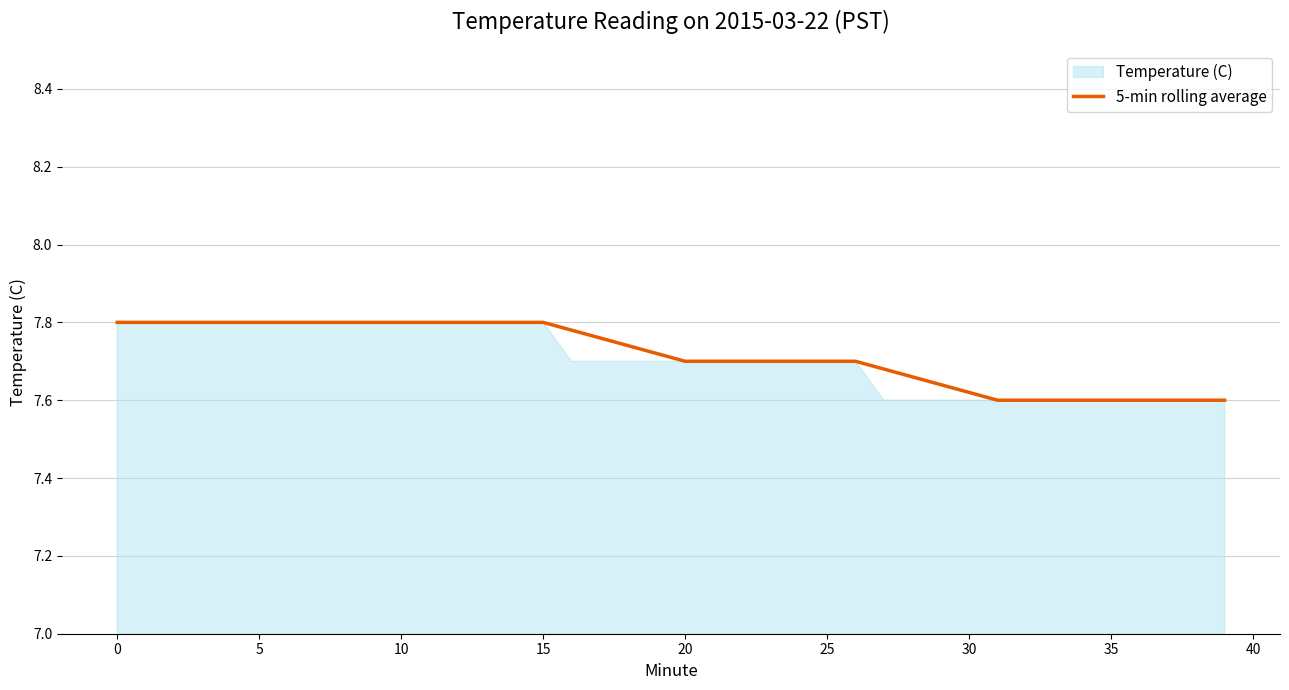

Is it true that 5-min rolling average equals 3.5 at 0?

False